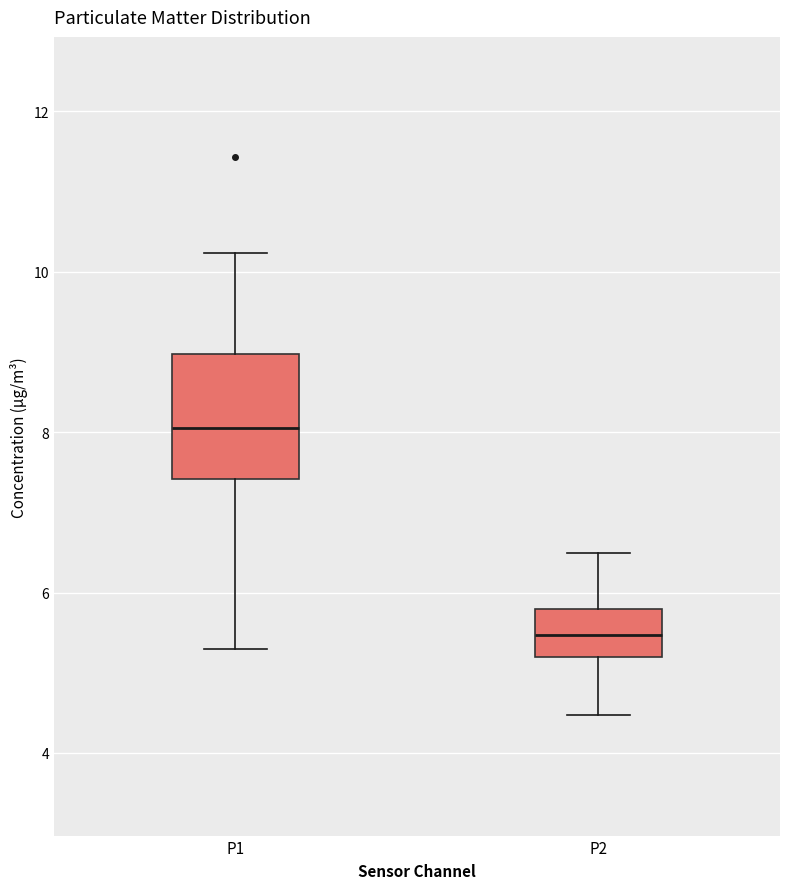

Comparing the boxes themselves (not the whiskers), which one is the tallest?

P1